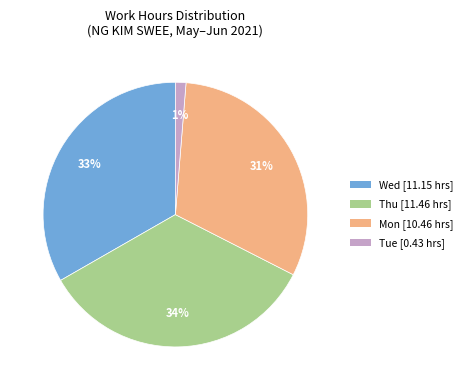

To the nearest percent, what is the difference between the largest and smallest slice percentages?

33%